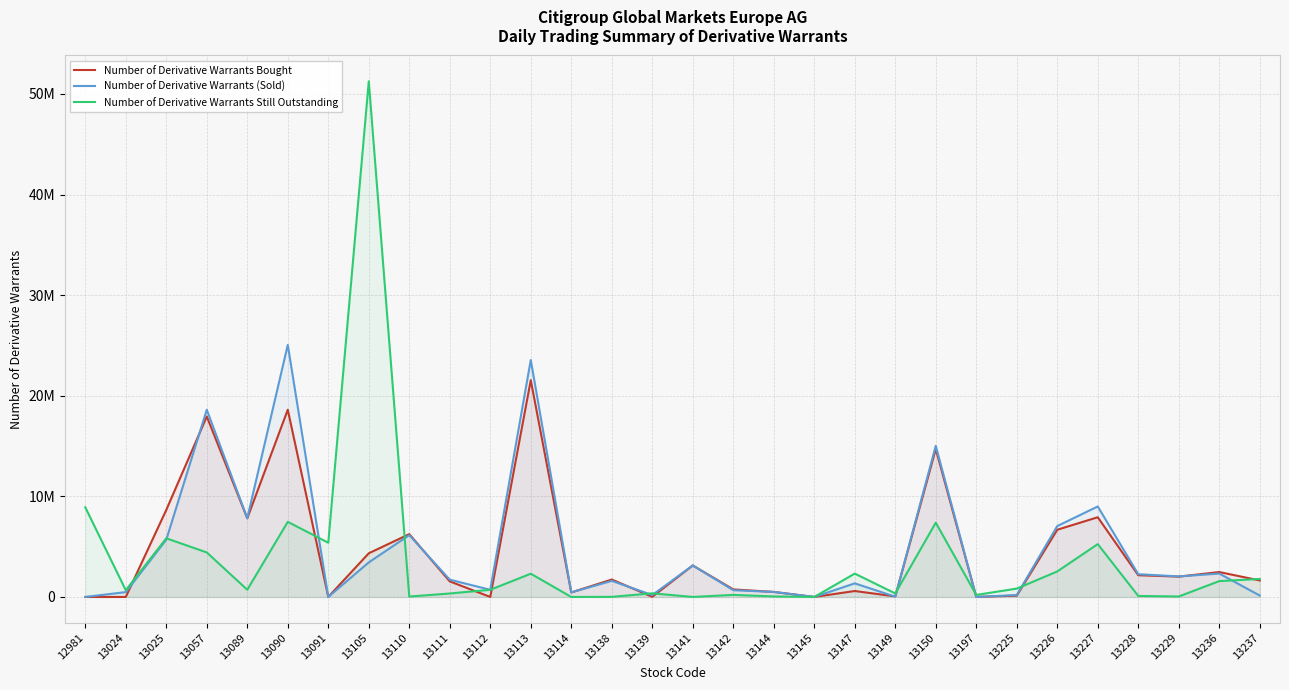

Read the Number of Derivative Warrants (Sold) value at 13105.

3435000